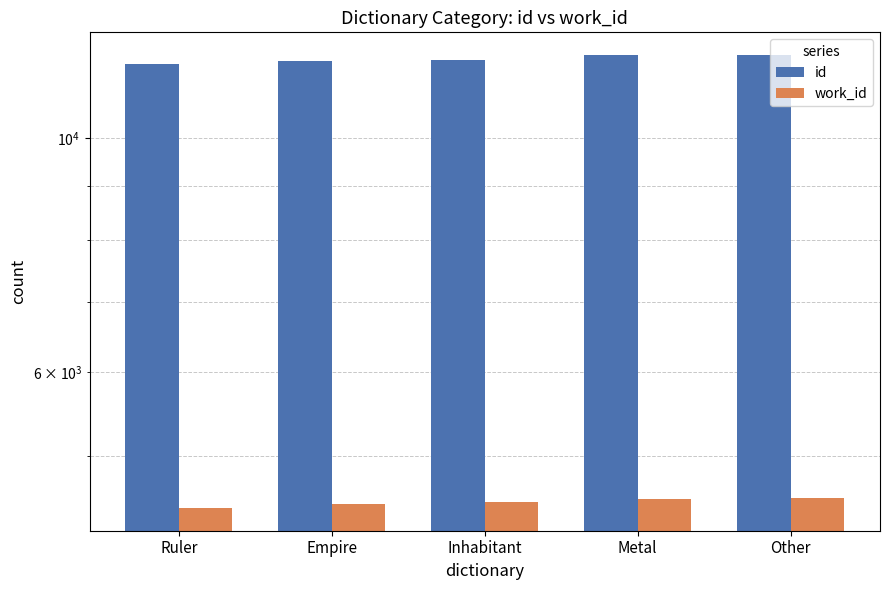

Reading left to right, extract all data points from this chart.

id: 11755	11839	11860	11978	11983
work_id: 4465	4507	4520	4558	4561